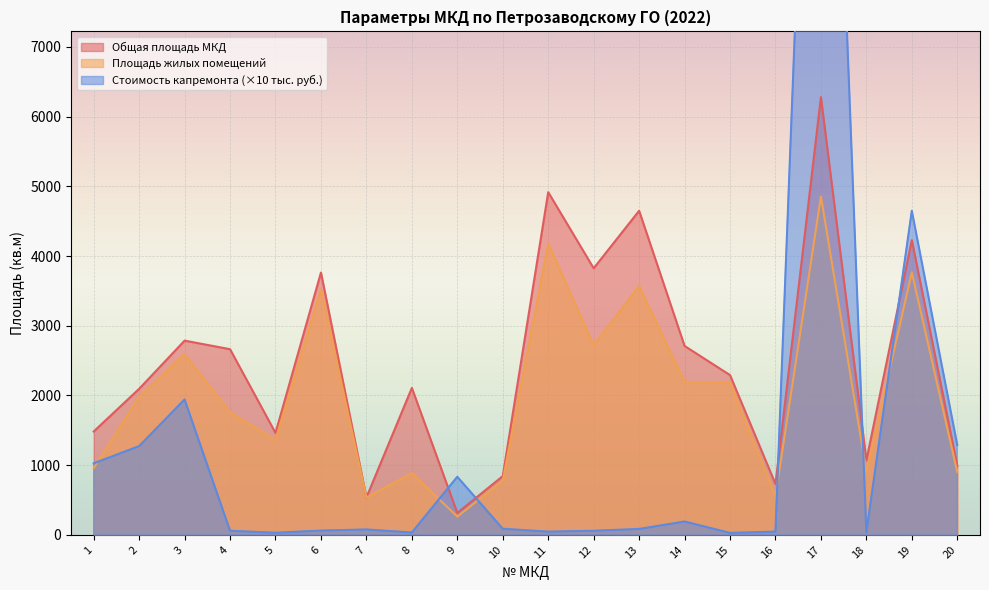

At 5, list the series in order from largest to smallest.

Общая площадь МКД, Площадь жилых помещений, Стоимость капремонта (руб.)